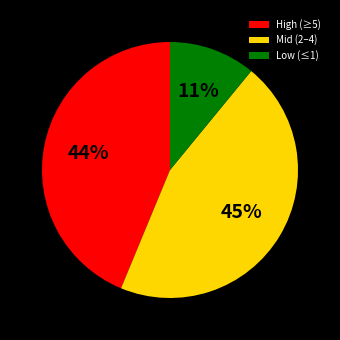

Which has a higher value, Mid (2–4) or Low (≤1)?

Mid (2–4)